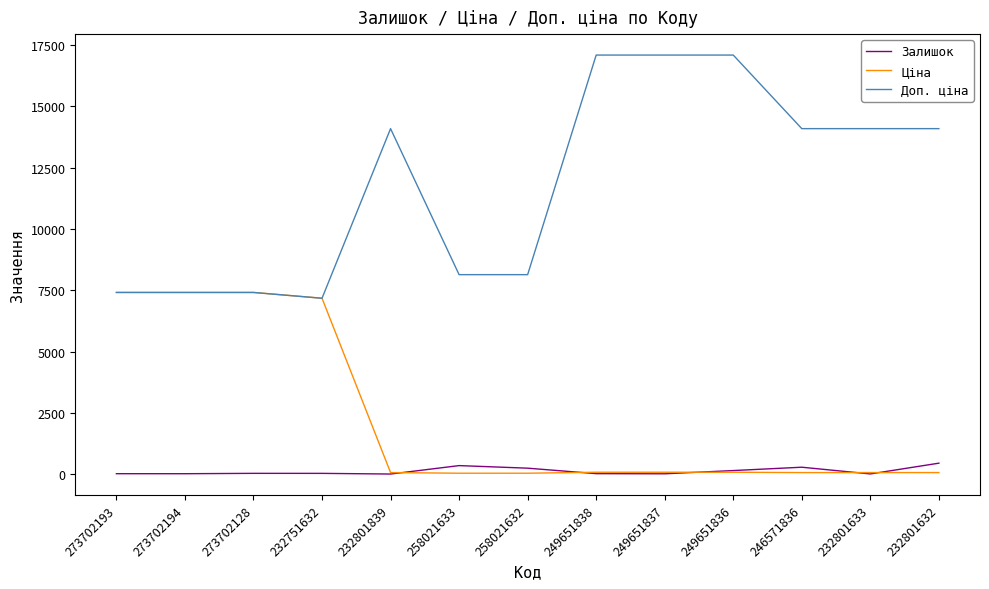

At how many categories does at least one series exceed 6327?

13